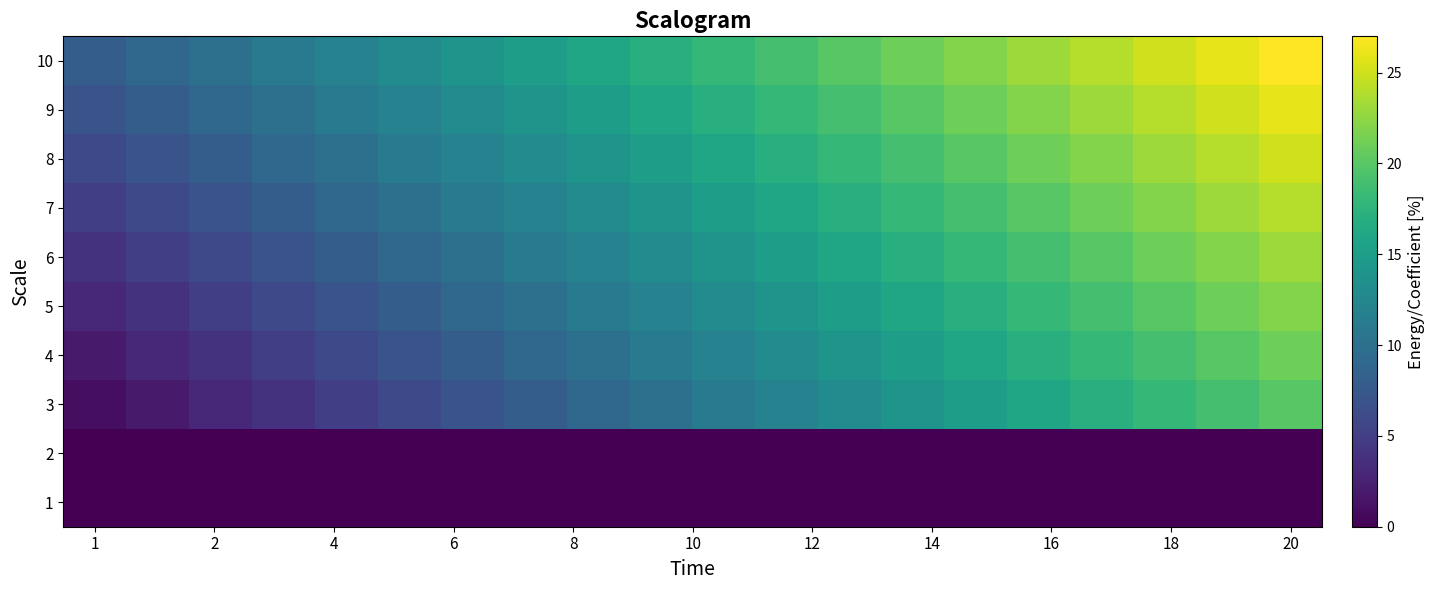

Reading right to left, extract all data points from this chart.

1: 0	0	0	0	0	0	0	0	0	0	0	0	0	0	0	0	0	0	0	0
2: 0	0	0	0	0	0	0	0	0	0	0	0	0	0	0	0	0	0	0	0
3: 20	19	18	17	16	15	14	13	12	11	10	9	8	7	6	5	4	3	2	1
4: 21	20	19	18	17	16	15	14	13	12	11	10	9	8	7	6	5	4	3	2
5: 22	21	20	19	18	17	16	15	14	13	12	11	10	9	8	7	6	5	4	3
6: 23	22	21	20	19	18	17	16	15	14	13	12	11	10	9	8	7	6	5	4
7: 24	23	22	21	20	19	18	17	16	15	14	13	12	11	10	9	8	7	6	5
8: 25	24	23	22	21	20	19	18	17	16	15	14	13	12	11	10	9	8	7	6
9: 26	25	24	23	22	21	20	19	18	17	16	15	14	13	12	11	10	9	8	7
10: 27	26	25	24	23	22	21	20	19	18	17	16	15	14	13	12	11	10	9	8